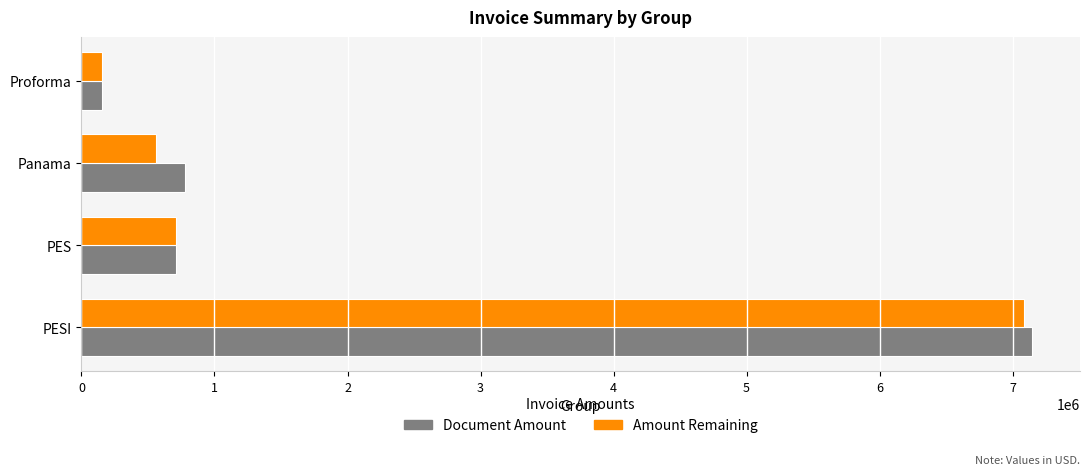

List the series in order of their peak value, lowest first.

Amount Remaining, Document Amount